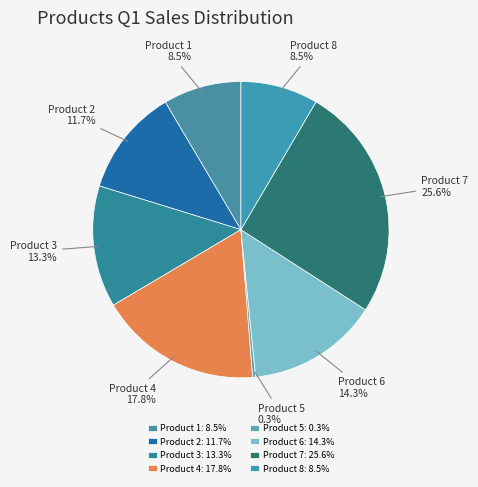

Is there any slice that represents more than half of the pie?

No